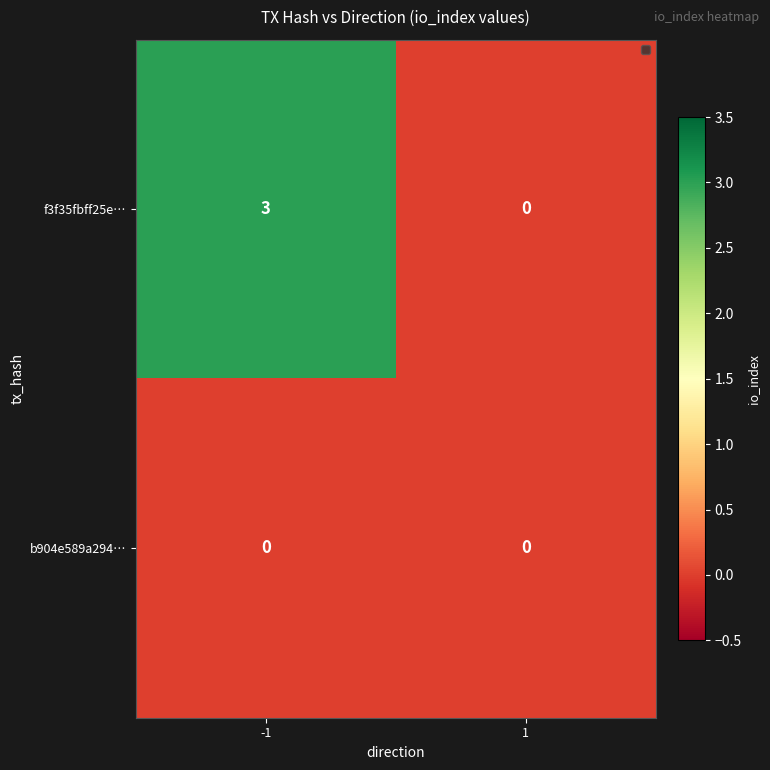

Which series has the widest spread of values?

f3f35fbff25e…